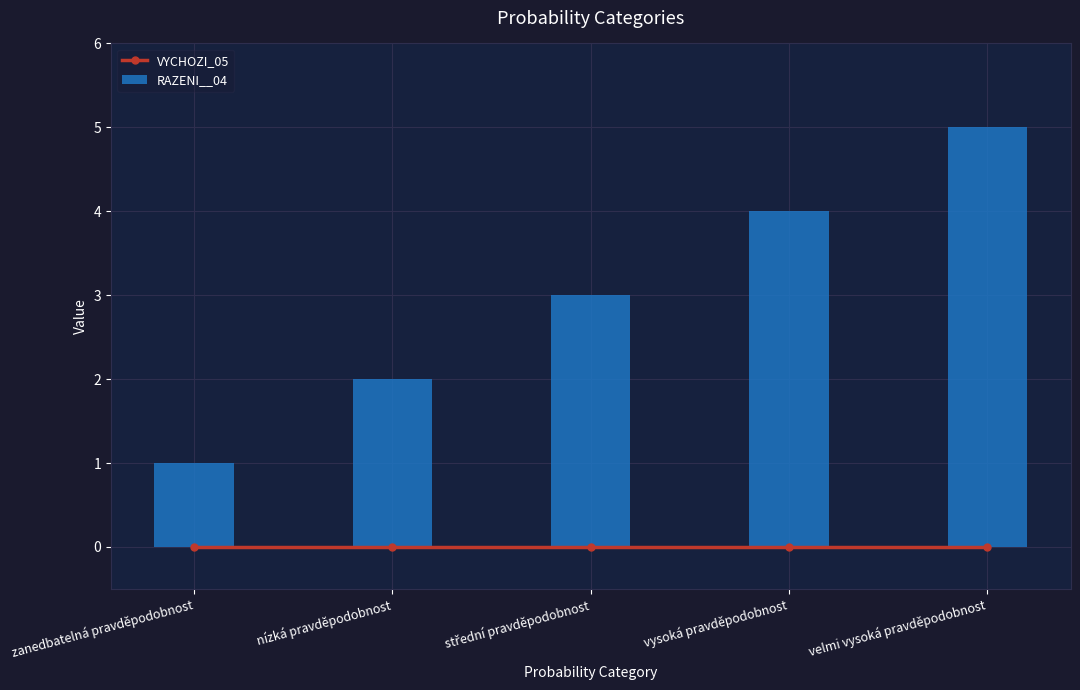

At střední pravděpodobnost, list the series in order from smallest to largest.

VYCHOZI_05, RAZENI__04